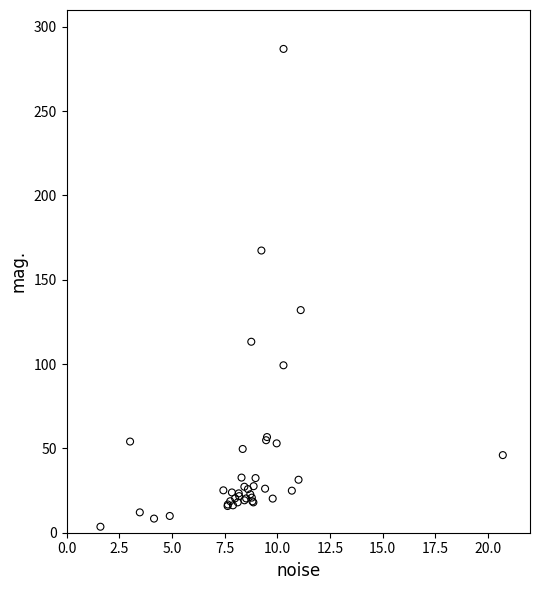

What Y value in the scatter plot is closest to 145?

132.0